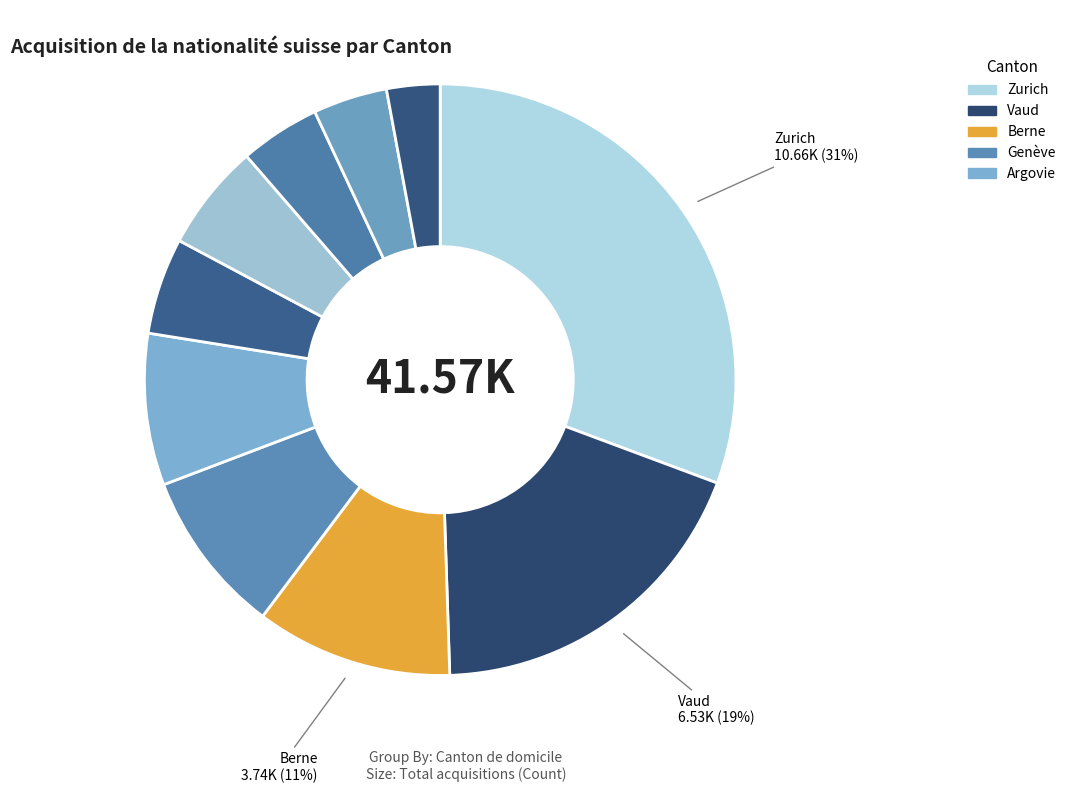

Count the number of slices in the pie.

10